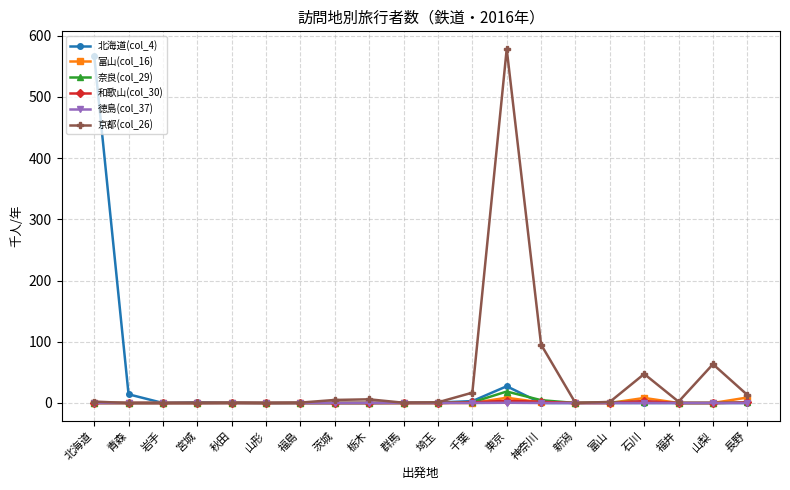

What is the label of the 20th point from the left?

長野